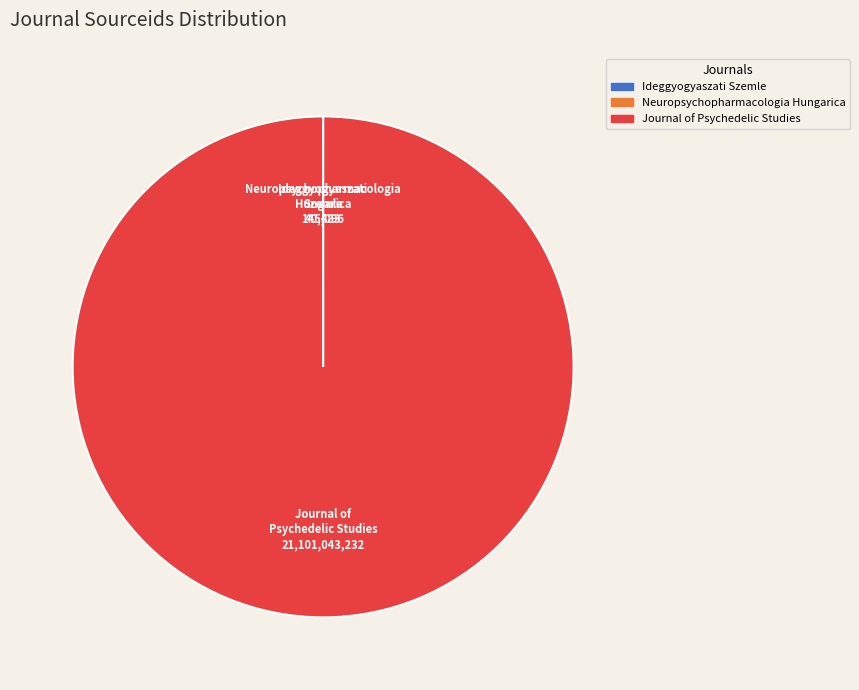

The Journal of Psychedelic Studies slice represents 88% of the pie. True or false?

False